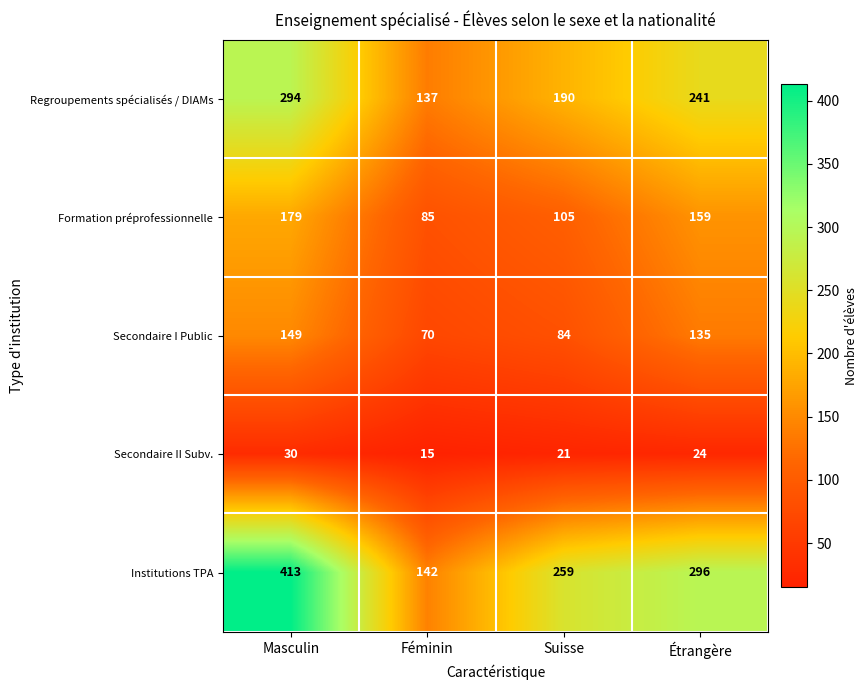

What is the spread (max minus min) of values at Suisse?

238